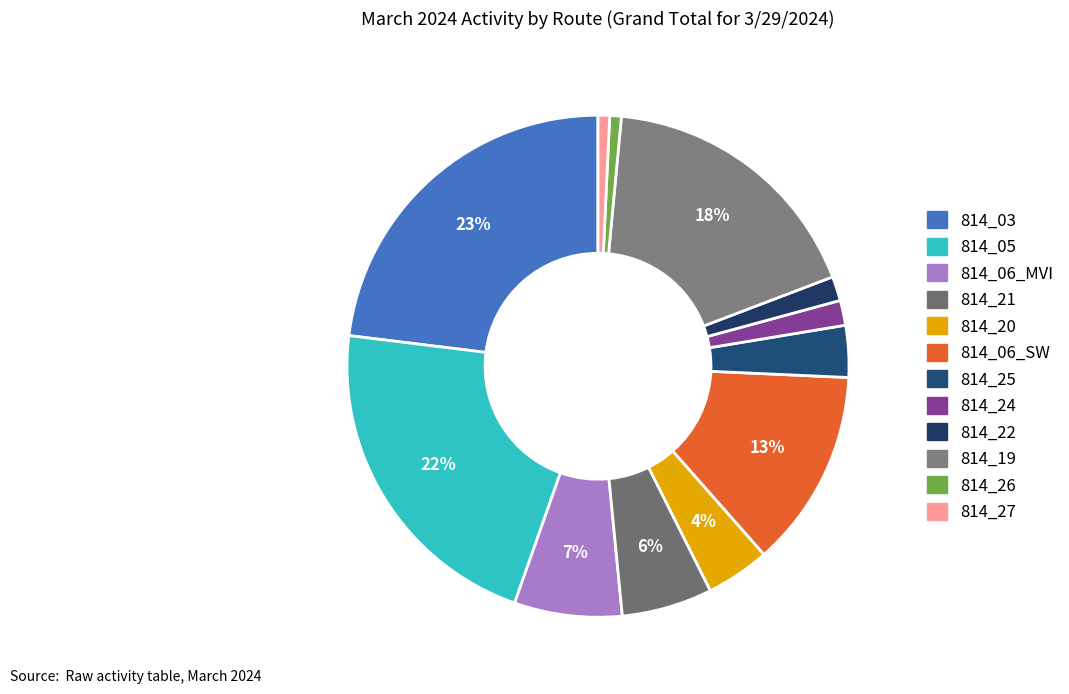

Which slice is the largest?

814_03